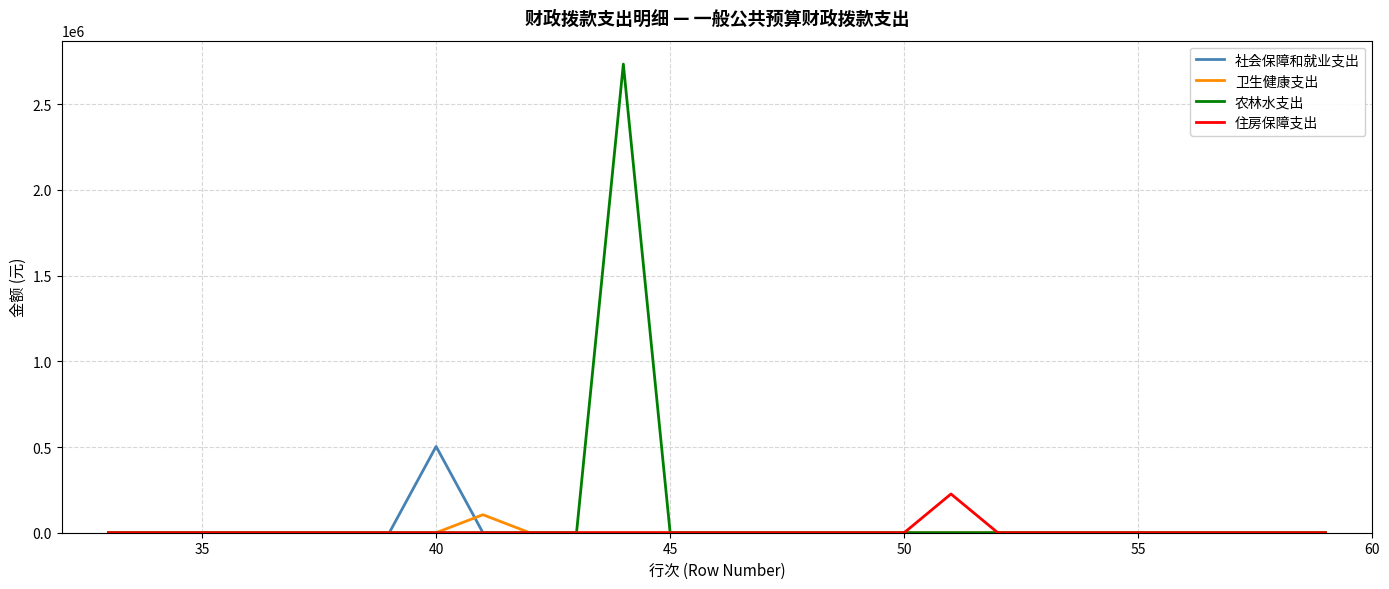

List the series in order of their peak value, highest first.

农林水支出, 社会保障和就业支出, 住房保障支出, 卫生健康支出